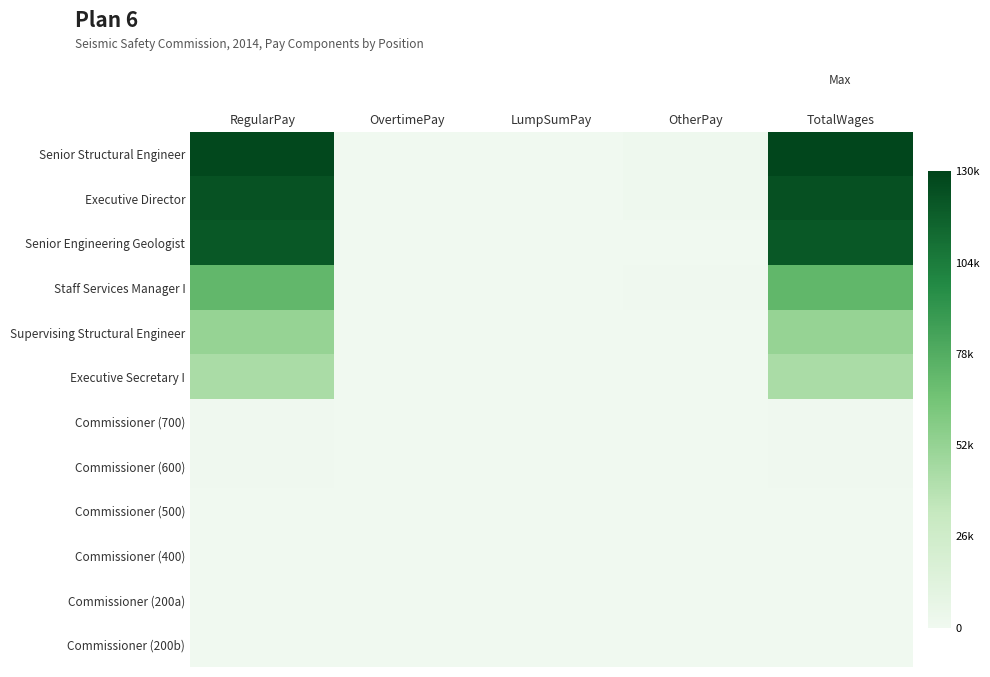

Which series has the largest total across all categories?

Senior Structural Engineer